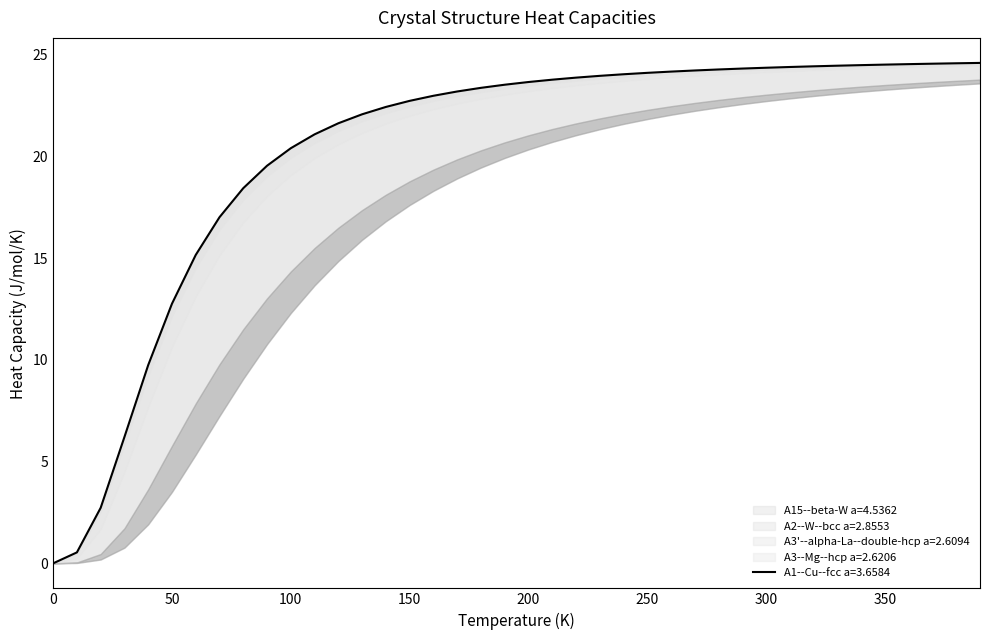

True or false: A1--Cu--fcc a=3.6584 and A3--Mg--hcp a=2.6206 intersect in this chart.

False